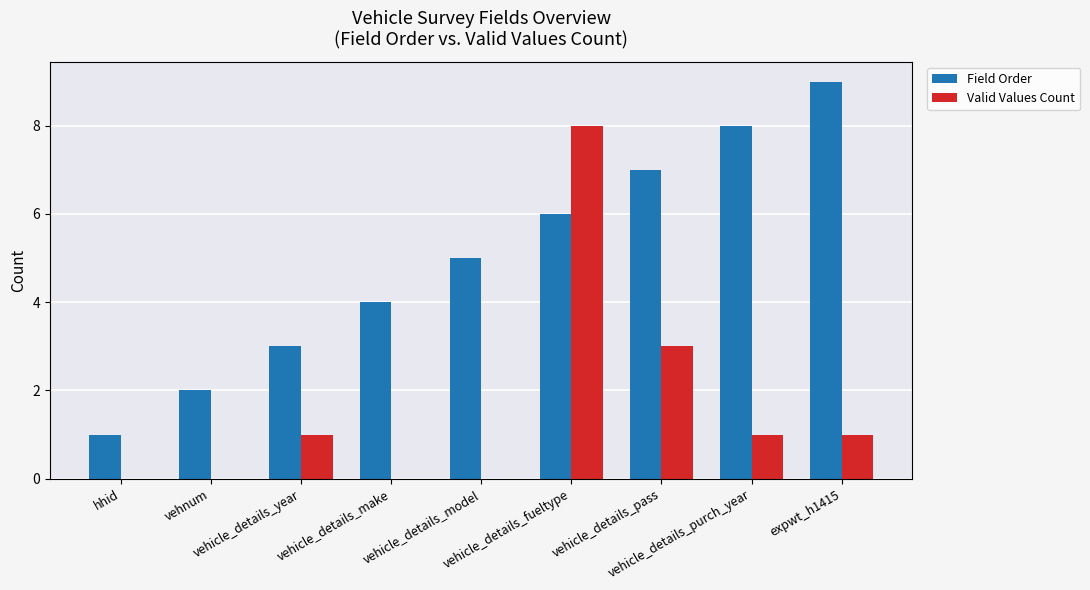

How many categories are shown in the chart?

9